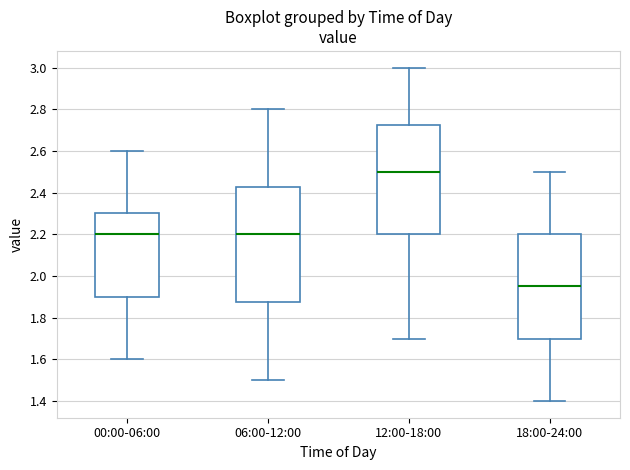

Which box is the tallest, from its lower edge to its upper edge?

06:00-12:00